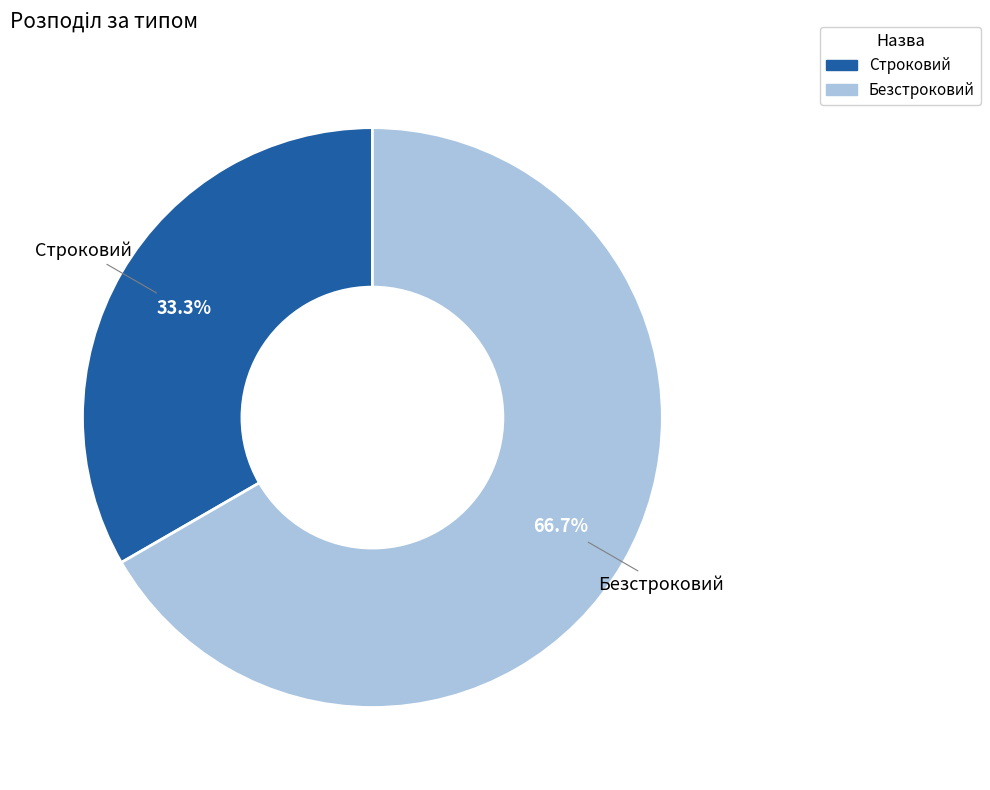

To the nearest percent, what is the average slice percentage?

50%